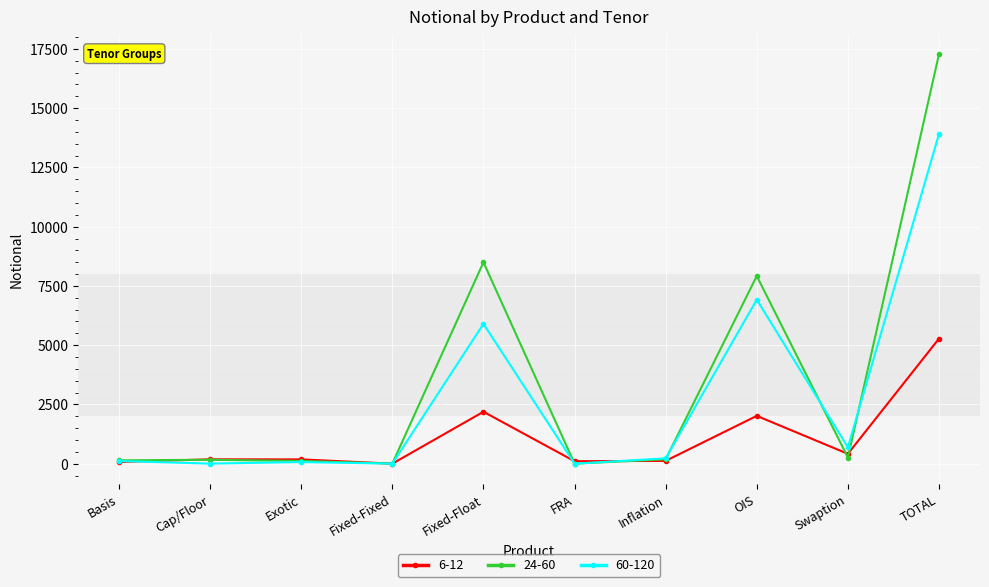

What is the sum of the 60-120 values at OIS and Fixed-Fixed?

6919